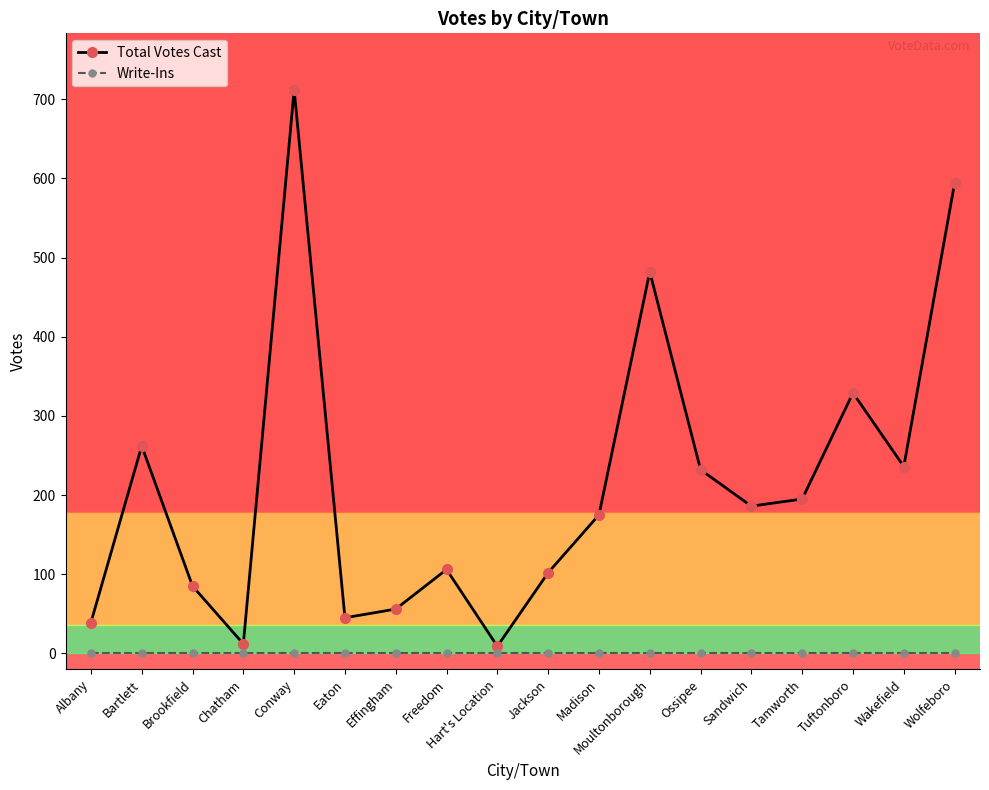

Where does the Total Votes Cast series first go above 186?

Bartlett